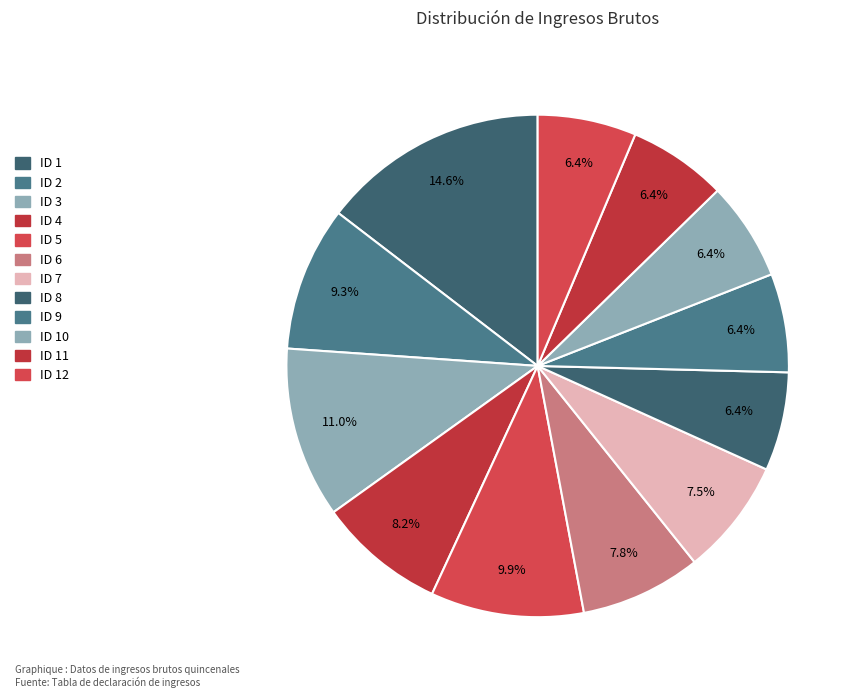

How many slices are in this pie chart?

12